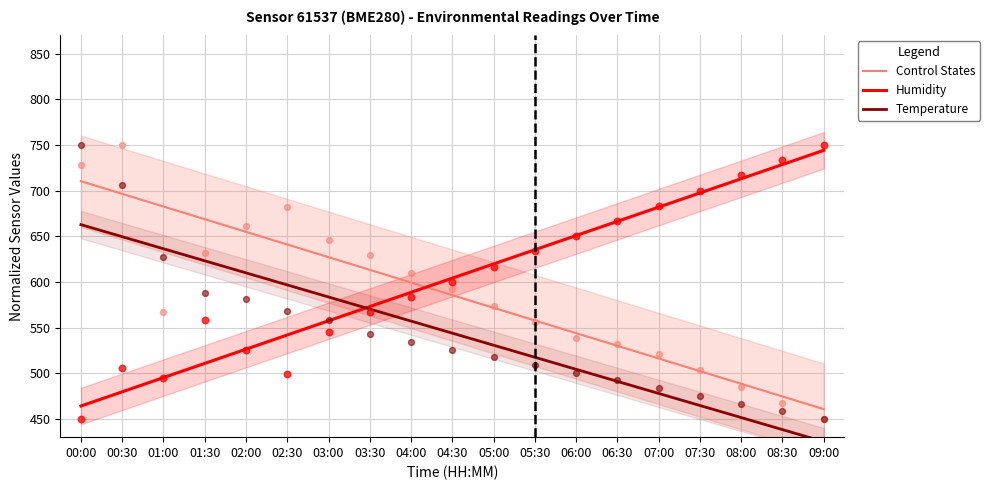

Which series has the largest Y range (max minus min)?

Humidity